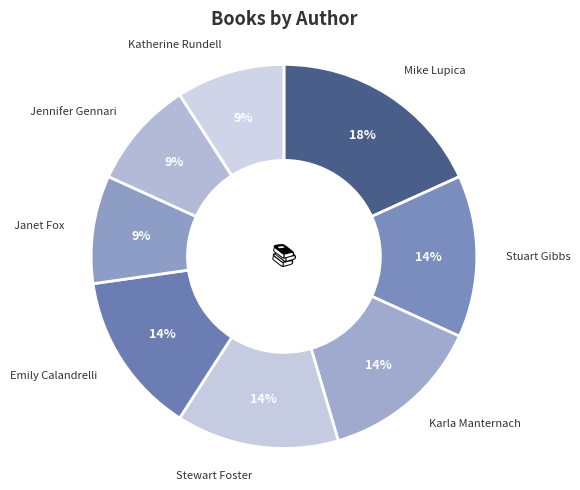

How many slices are in this pie chart?

8